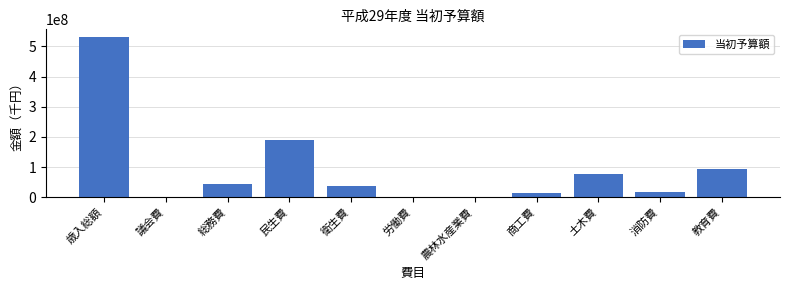

Read the value at 消防費.

17120953